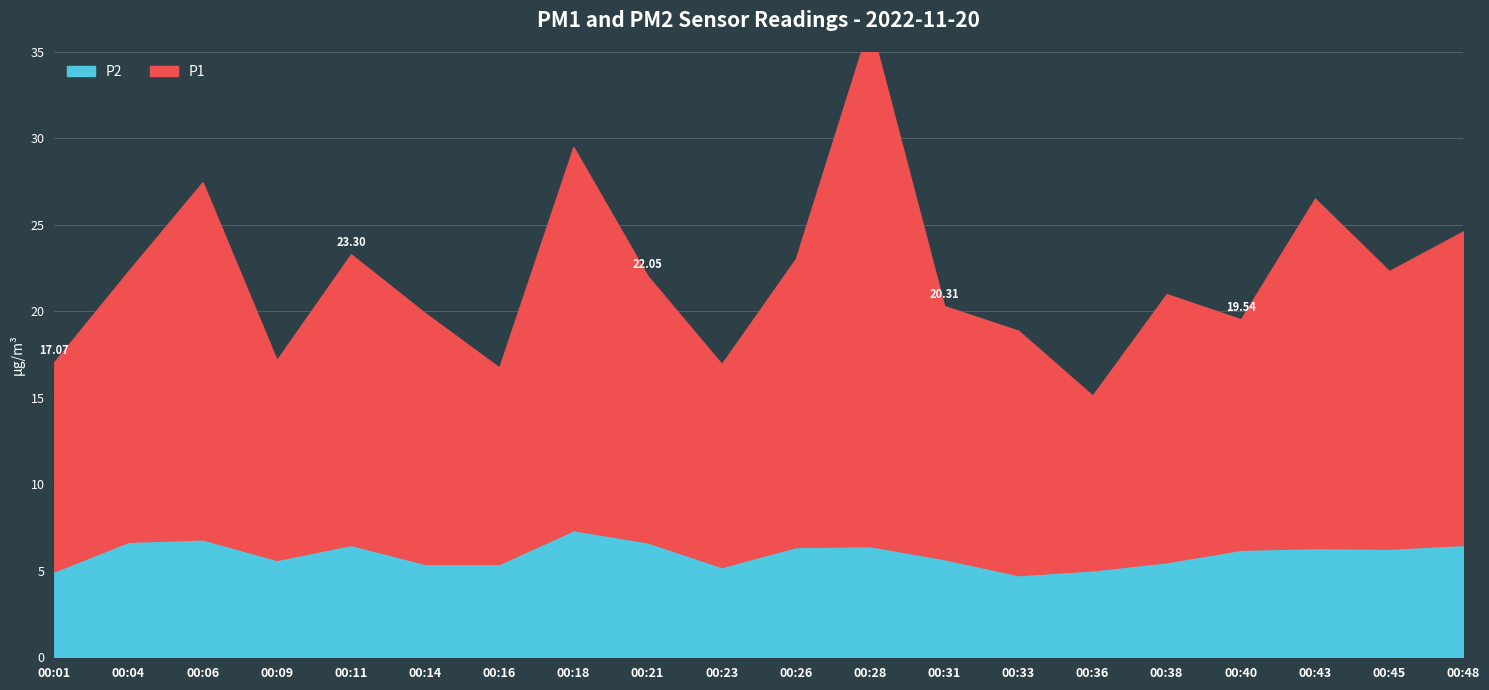

Reading left to right, what are all the values shown in this chart?

P1: 00:01=12.1	00:04=15.7	00:06=20.6	00:09=11.6	00:11=16.8	00:14=14.5	00:16=11.3	00:18=22.1	00:21=15.4	00:23=11.7	00:26=16.7	00:28=30.2	00:31=14.6	00:33=14.1	00:36=10.1	00:38=15.5	00:40=13.3	00:43=20.2	00:45=16.1	00:48=18.1
P2: 00:01=5.0	00:04=6.7	00:06=6.8	00:09=5.6	00:11=6.5	00:14=5.4	00:16=5.4	00:18=7.3	00:21=6.7	00:23=5.2	00:26=6.4	00:28=6.4	00:31=5.7	00:33=4.8	00:36=5.0	00:38=5.5	00:40=6.2	00:43=6.3	00:45=6.3	00:48=6.5